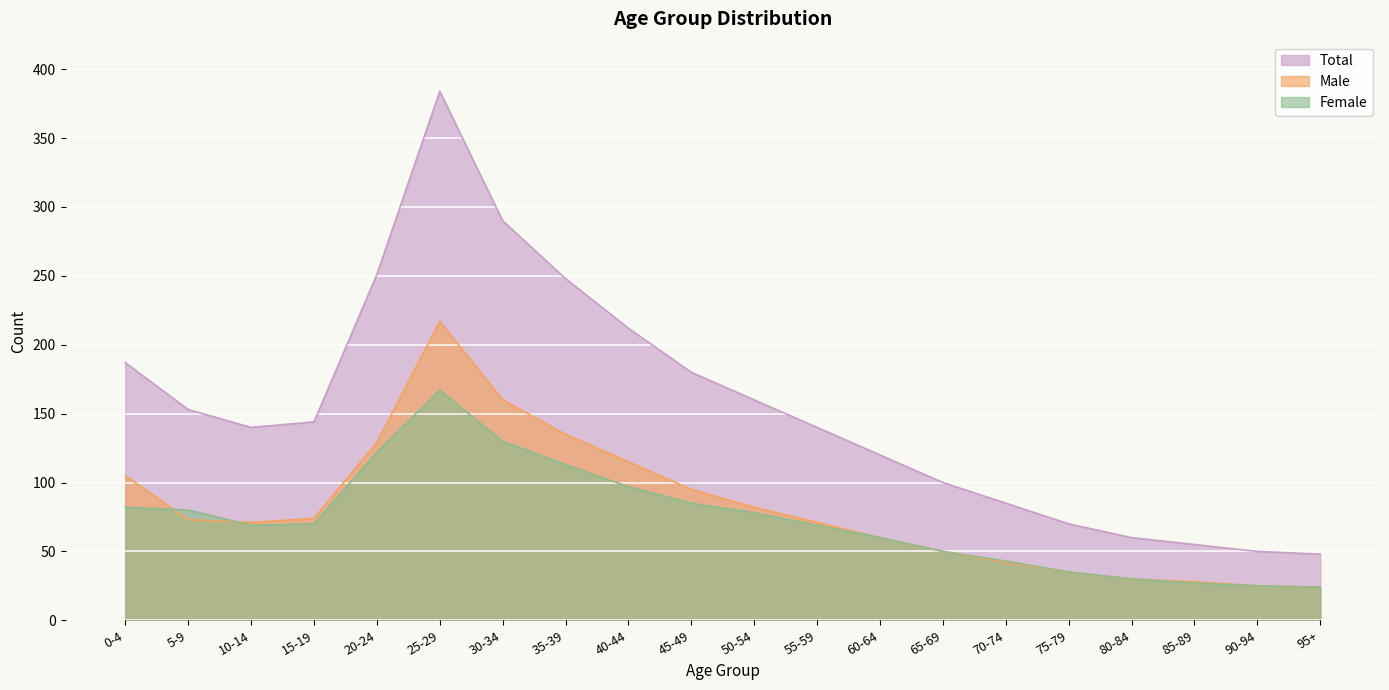

How many data points in Total are less than 144?

10